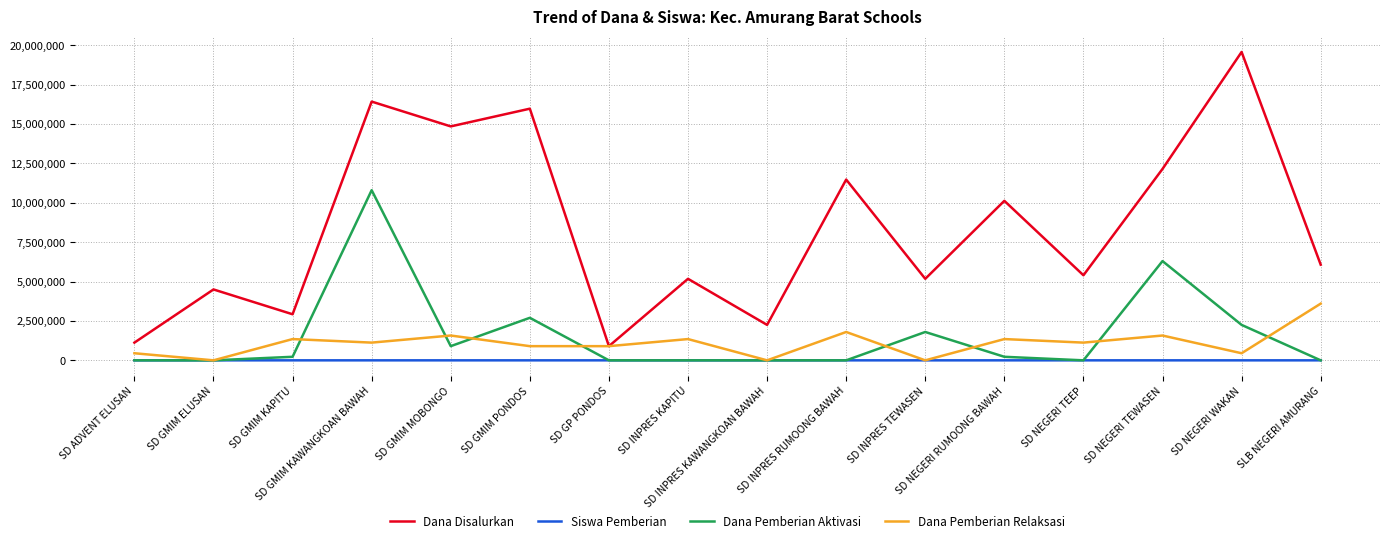

What is the highest value of the Dana Disalurkan series?

19575000